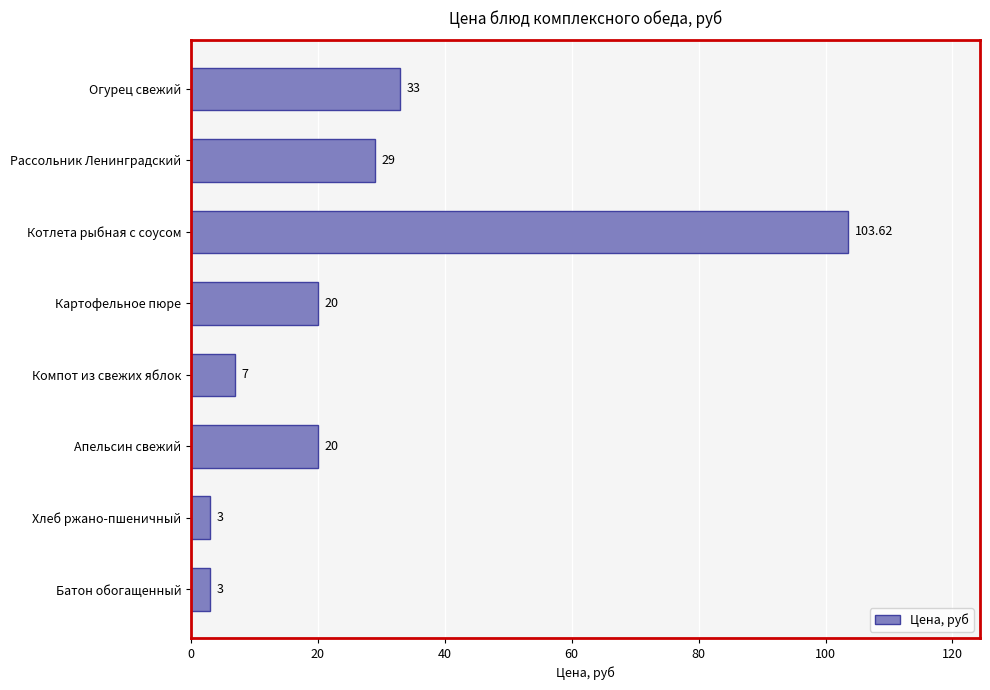

What is the label of the 3rd bar from the top?

Котлета рыбная с соусом